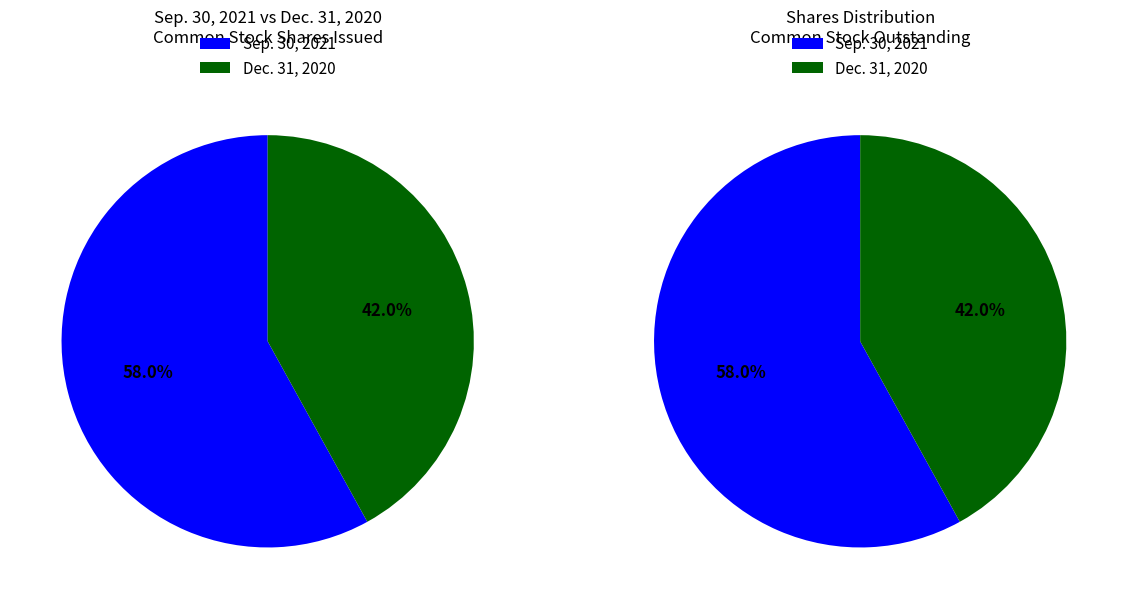

To the nearest percent, what is the difference between the Dec. 31, 2020 and Sep. 30, 2021 slice percentages?

16%